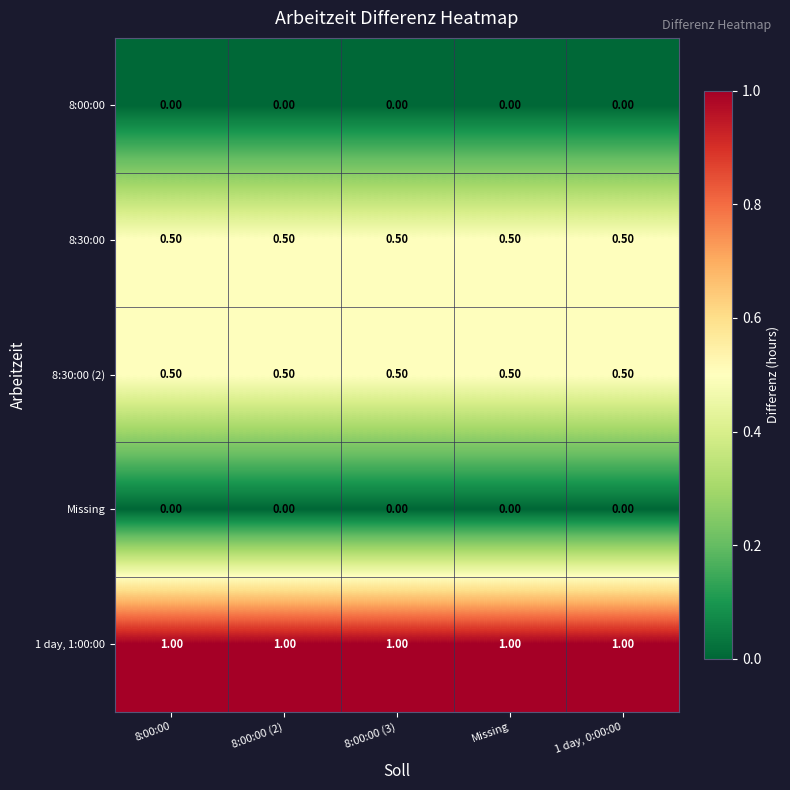

What is the sum of all 8:30:00 (2) values?

2.5